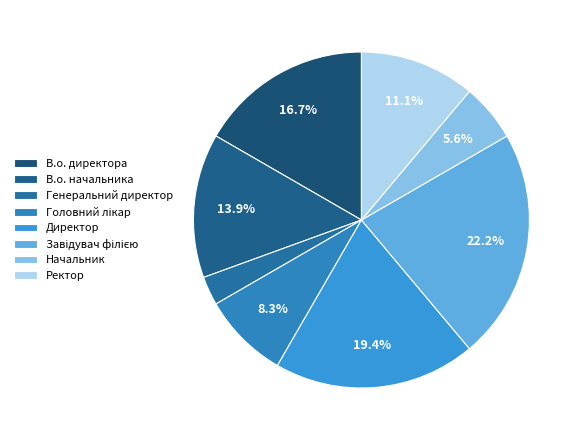

Which has a higher value, В.о. директора or В.о. начальника?

В.о. директора